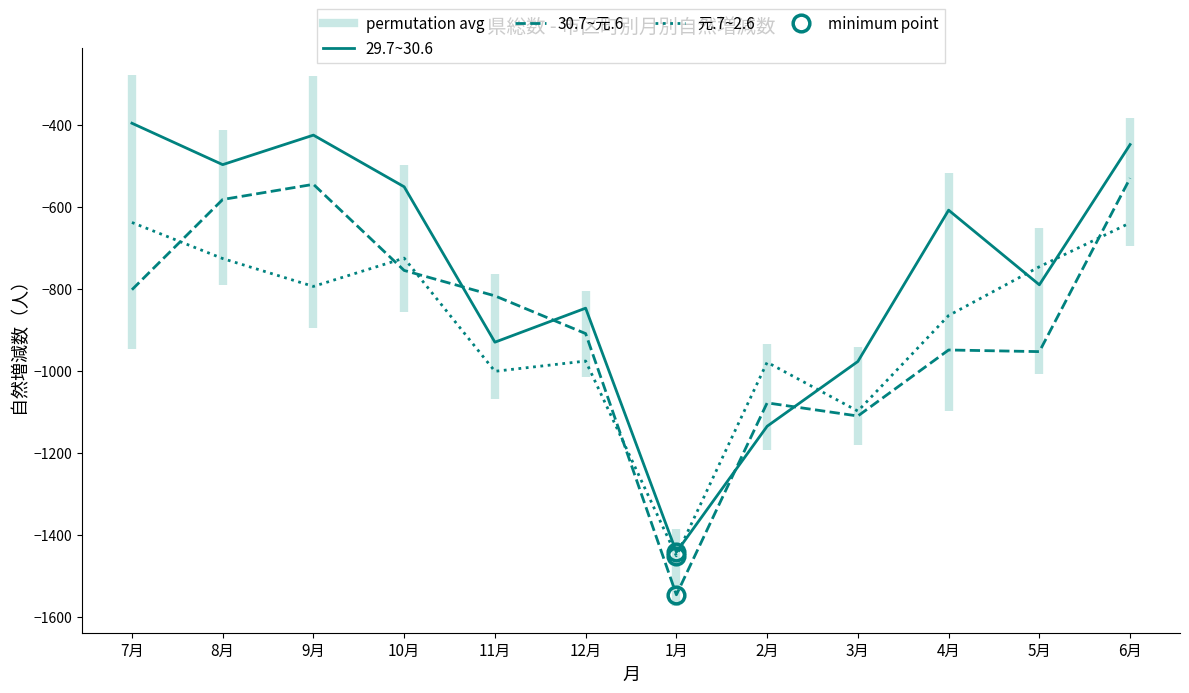

How many intersections are there between 29.7~30.6 and 元.7~2.6?

4